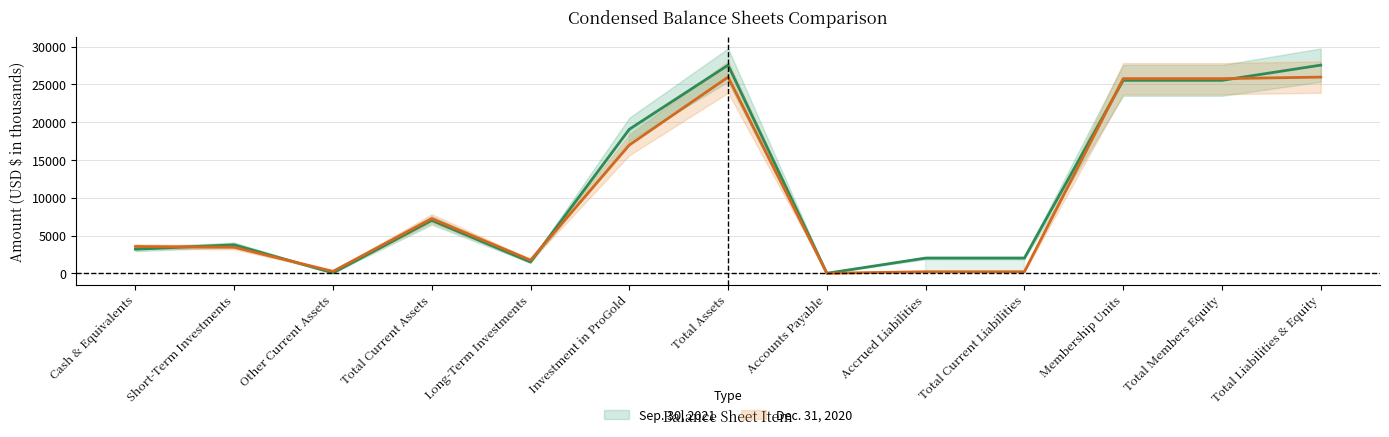

How many positive values does the Sep. 30, 2021 series have?

12